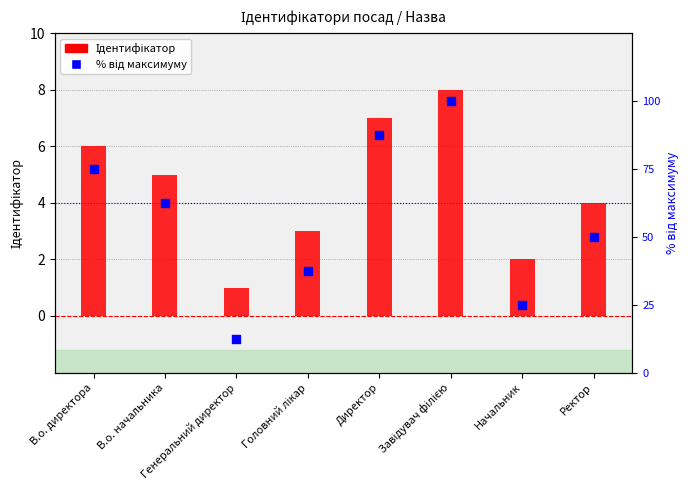

Is the value of % від максимуму at Ректор greater than the value of Ідентифікатор at Завідувач філією?

Yes